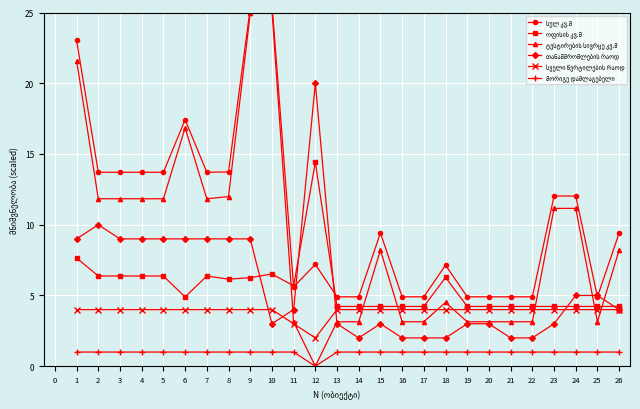

Reading left to right, list all the values displayed in this chart.

სულ კვ.მ: 23.0	13.7	13.7	13.7	13.7	17.4	13.7	13.7	25.3	25.7	5.6	7.2	4.9	4.9	9.4	4.9	4.9	7.1	4.9	4.9	4.9	4.9	12.0	12.0	4.9	9.4
ოფისის კვ.მ: 7.6	6.4	6.4	6.4	6.4	4.9	6.4	6.2	6.3	6.5	5.7	14.4	4.2	4.2	4.2	4.2	4.2	6.3	4.2	4.2	4.2	4.2	4.2	4.2	4.2	4.2
ტესტირების სივრცე კვ.მ: 21.6	11.8	11.8	11.8	11.8	16.8	11.8	12.0	24.9	25.2	3.1	0.0	3.1	3.1	8.2	3.1	3.1	4.5	3.1	3.1	3.1	3.1	11.2	11.2	3.1	8.2
თანამშრომლების რაოდ: 9.0	10.0	9.0	9.0	9.0	9.0	9.0	9.0	9.0	3.0	4.0	20.0	3.0	2.0	3.0	2.0	2.0	2.0	3.0	3.0	2.0	2.0	3.0	5.0	5.0	4.0
სველი წერტილების რაოდ: 4.0	4.0	4.0	4.0	4.0	4.0	4.0	4.0	4.0	4.0	3.0	2.0	4.0	4.0	4.0	4.0	4.0	4.0	4.0	4.0	4.0	4.0	4.0	4.0	4.0	4.0
მორიგე დამლაგებელი: 1.0	1.0	1.0	1.0	1.0	1.0	1.0	1.0	1.0	1.0	1.0	0.0	1.0	1.0	1.0	1.0	1.0	1.0	1.0	1.0	1.0	1.0	1.0	1.0	1.0	1.0